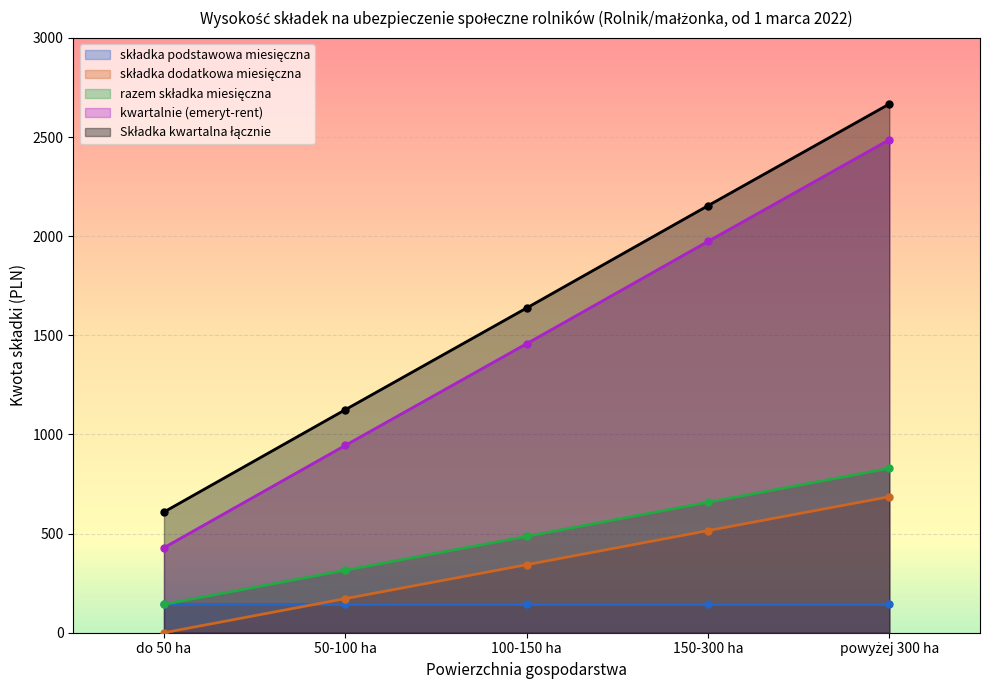

What is the label of the 1st point from the left?

do 50 ha